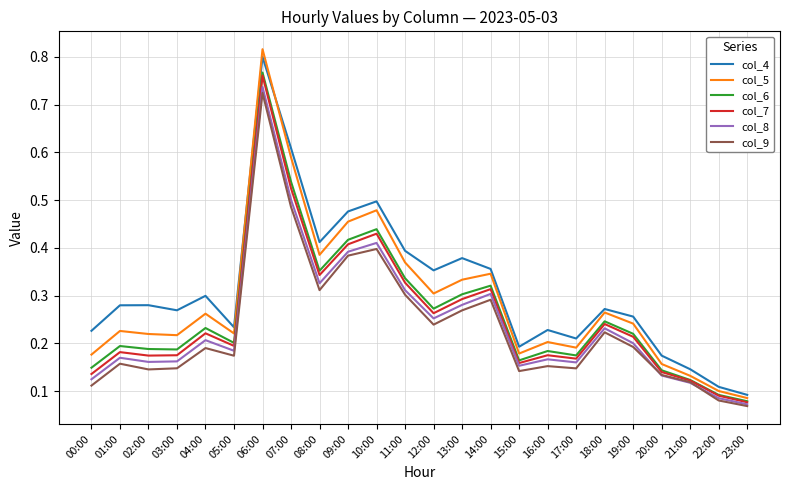

Where is col_9 nearest to the value 0?

23:00